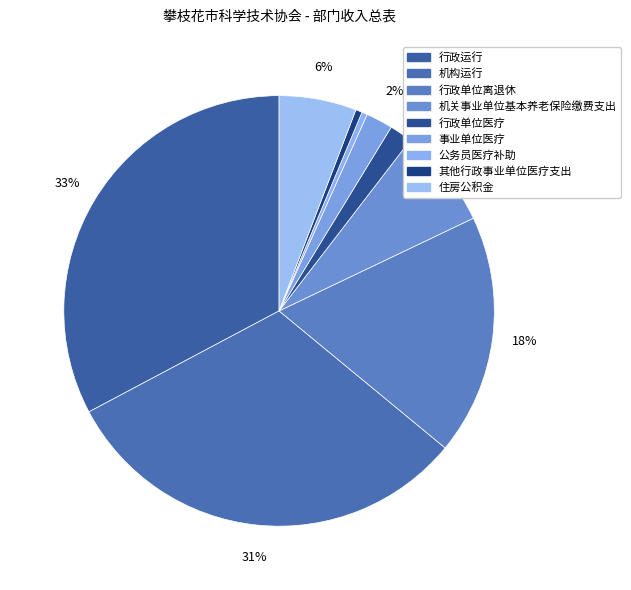

To the nearest percent, what portion does 住房公积金 represent?

6%